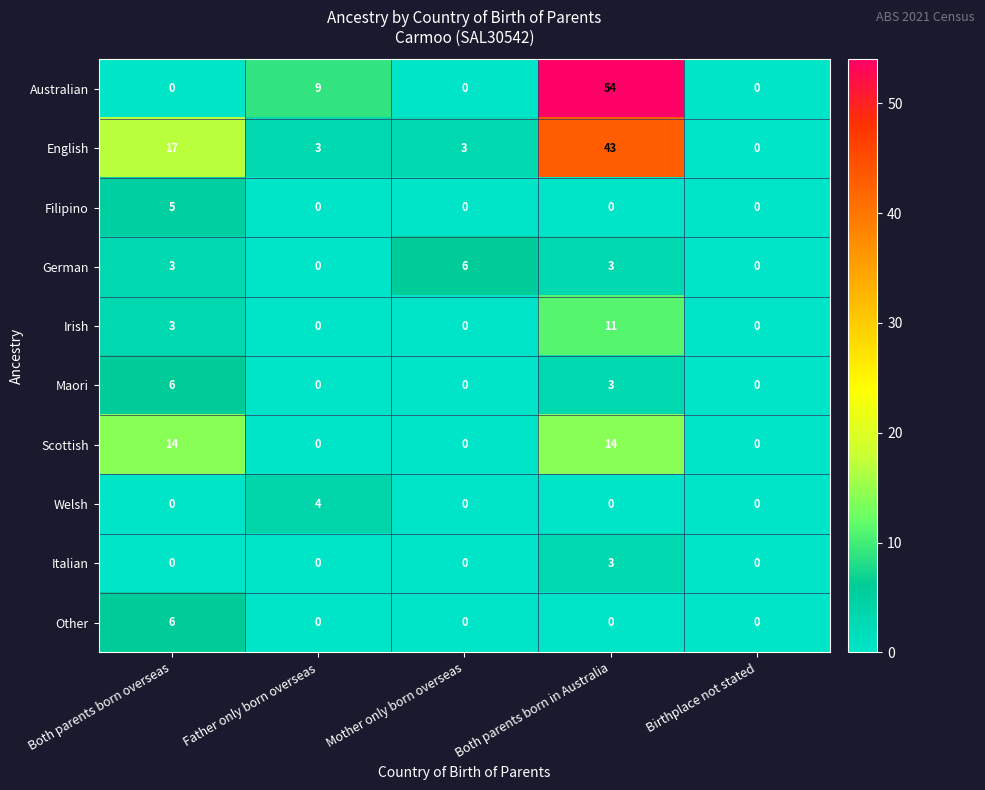

What is the difference between the maximum and second lowest values in the Other series?

6